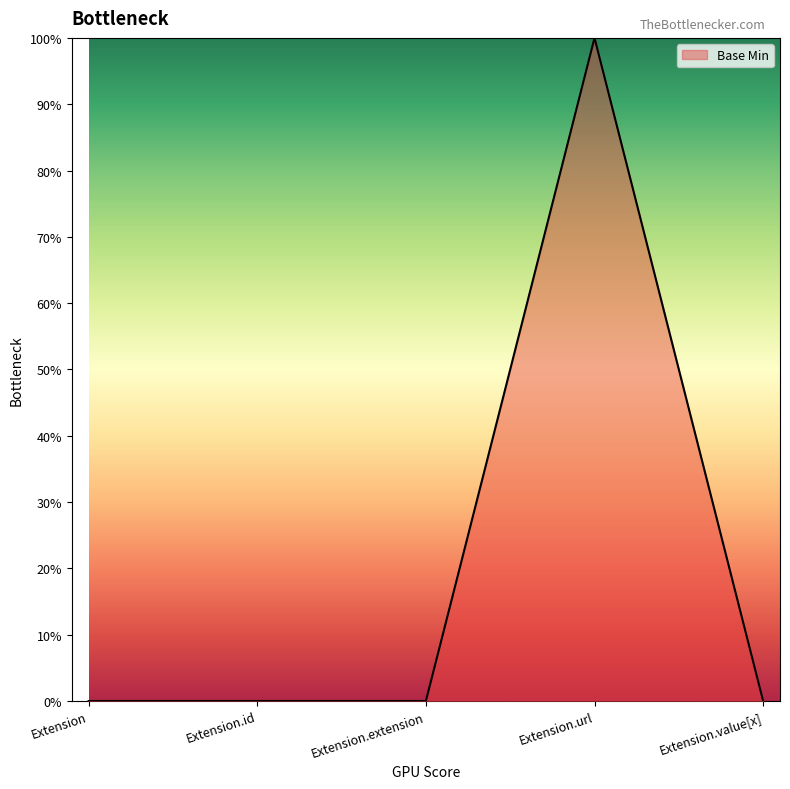

What is the difference between the maximum and minimum values?

1